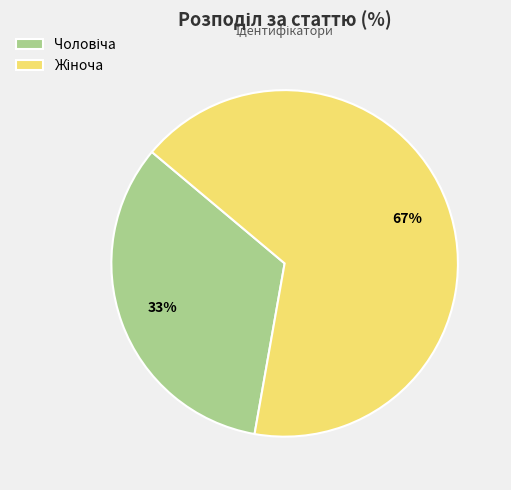

To the nearest percent, what is the average slice percentage?

50%